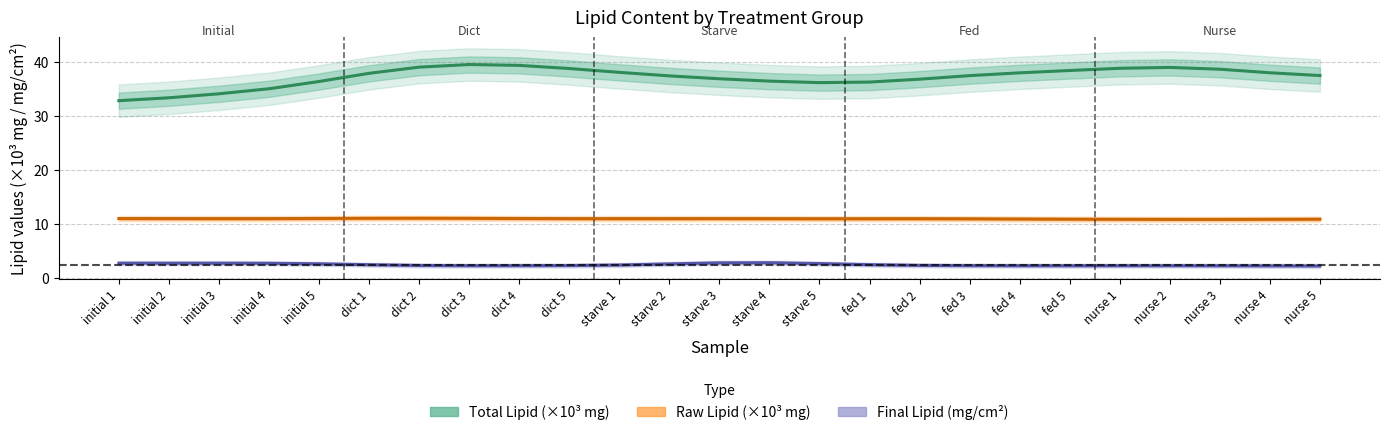

How many categories are shown in the chart?

25